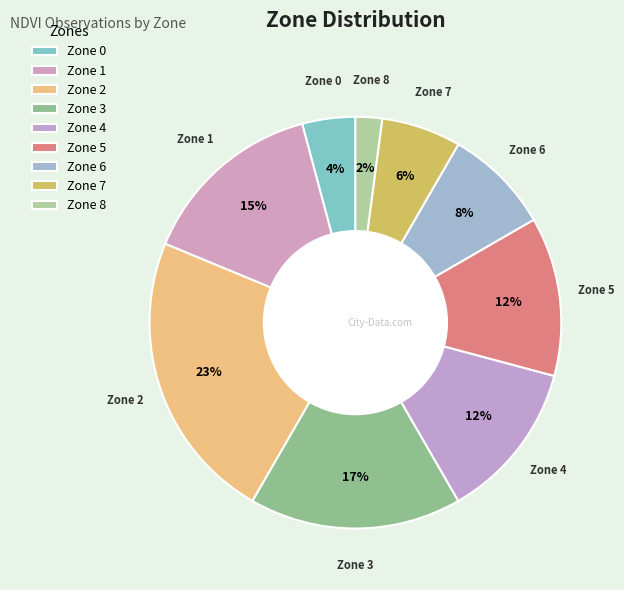

How many segments does this pie chart have?

9